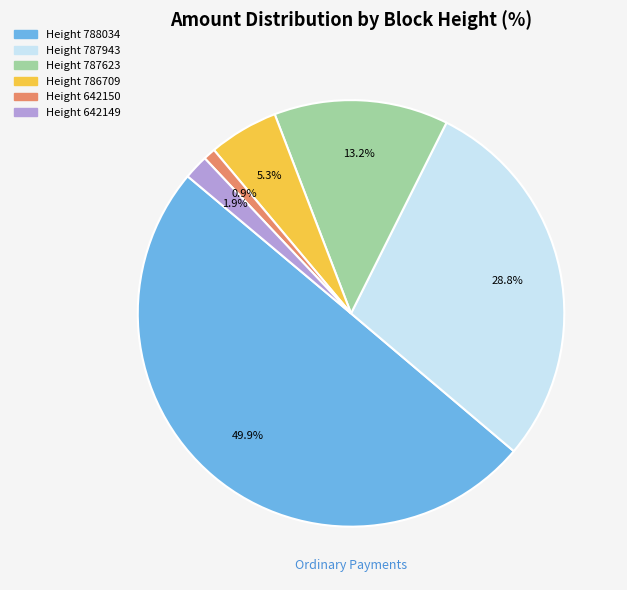

What portion of the pie excludes Height 642149?

98.1%